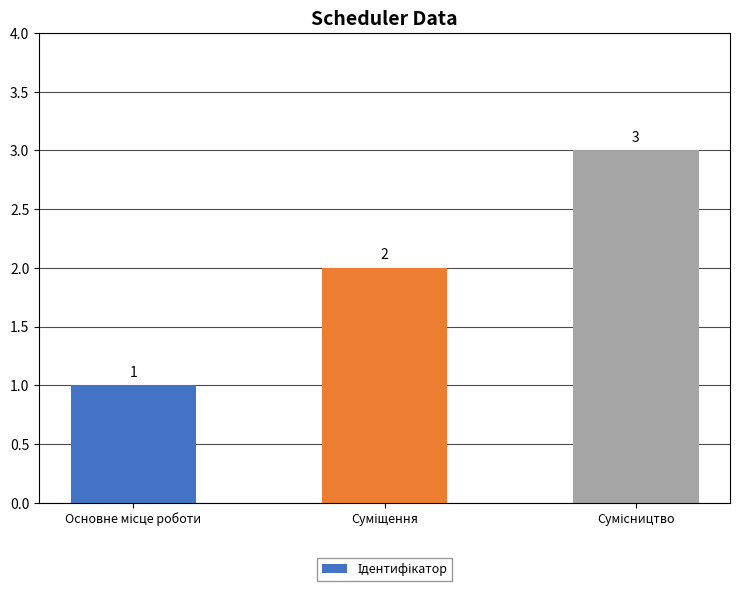

What is the value of the 1st bar from the left?

1